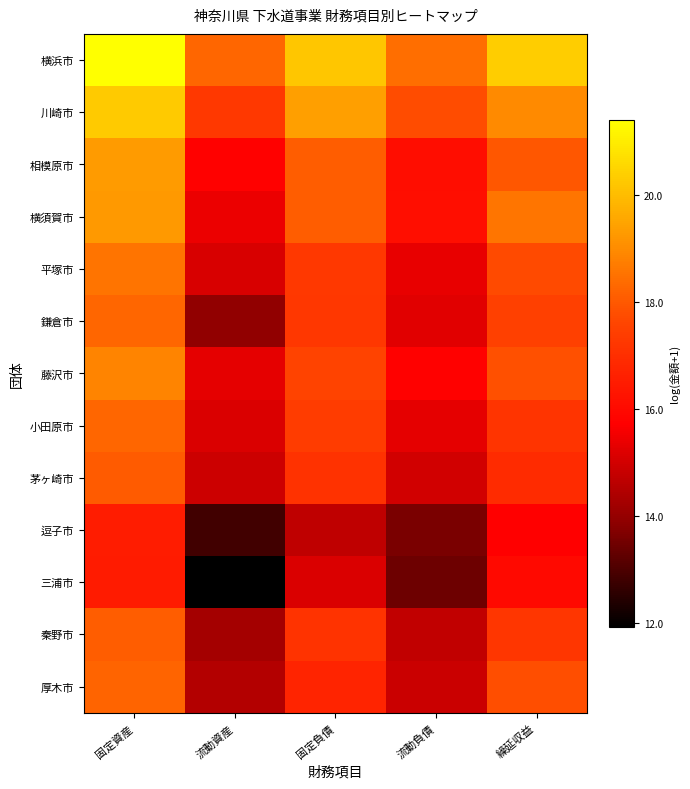

Reading left to right, list all the values displayed in this chart.

横浜市: 固定資産=21.4	流動資産=18.3	固定負債=20.2	流動負債=18.4	繰延収益=20.3
川崎市: 固定資産=20.3	流動資産=17.3	固定負債=19.4	流動負債=17.7	繰延収益=19.0
相模原市: 固定資産=19.3	流動資産=15.8	固定負債=18.1	流動負債=16.1	繰延収益=18.0
横須賀市: 固定資産=19.3	流動資産=15.4	固定負債=18.1	流動負債=16.1	繰延収益=18.6
平塚市: 固定資産=18.5	流動資産=15.1	固定負債=17.3	流動負債=15.4	繰延収益=17.7
鎌倉市: 固定資産=18.3	流動資産=14.0	固定負債=17.3	流動負債=15.2	繰延収益=17.5
藤沢市: 固定資産=18.9	流動資産=15.3	固定負債=17.6	流動負債=15.7	繰延収益=17.8
小田原市: 固定資産=18.3	流動資産=15.1	固定負債=17.4	流動負債=15.3	繰延収益=17.2
茅ヶ崎市: 固定資産=18.1	流動資産=14.9	固定負債=17.1	流動負債=15.0	繰延収益=16.9
逗子市: 固定資産=16.5	流動資産=12.8	固定負債=14.7	流動負債=13.6	繰延収益=15.7
三浦市: 固定資産=16.5	流動資産=11.9	固定負債=15.1	流動負債=13.4	繰延収益=16.0
秦野市: 固定資産=18.1	流動資産=14.2	固定負債=17.1	流動負債=14.7	繰延収益=17.2
厚木市: 固定資産=18.3	流動資産=14.5	固定負債=16.7	流動負債=14.9	繰延収益=17.8